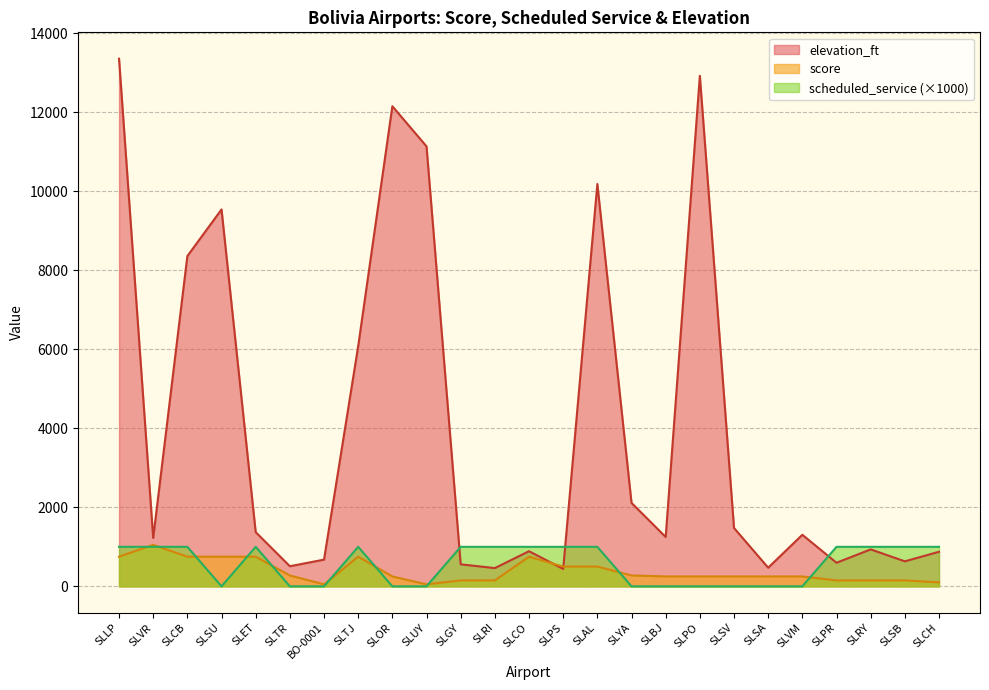

What value does the scheduled_service series have at SLTJ?

1000